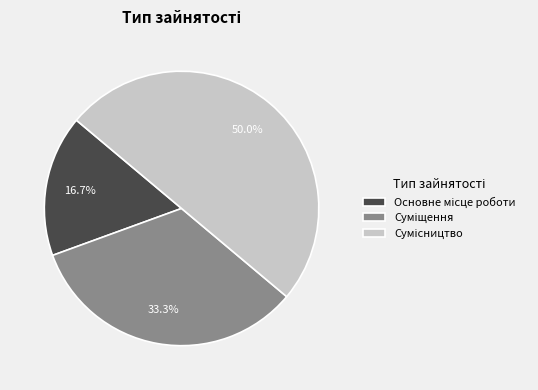

Is it true that Сумісництво is 50% of the pie?

True